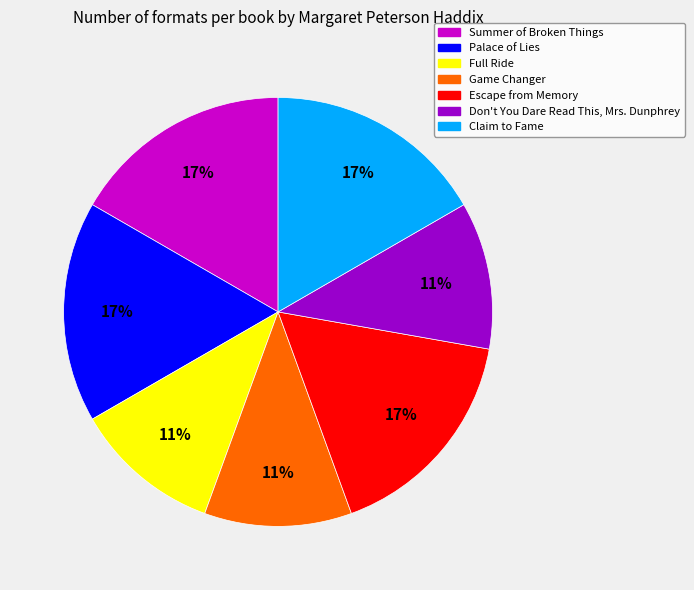

Approximately how many times larger is the value at Escape from Memory compared to Full Ride?

1.5